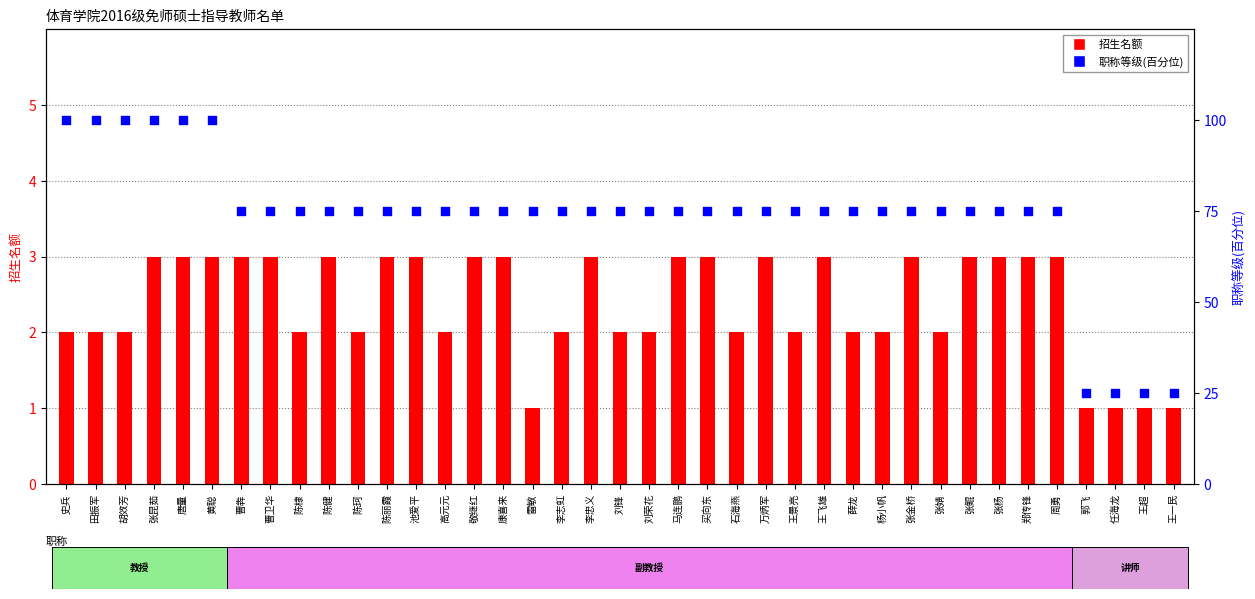

At which category is the sum across all series the highest?

张昆茹